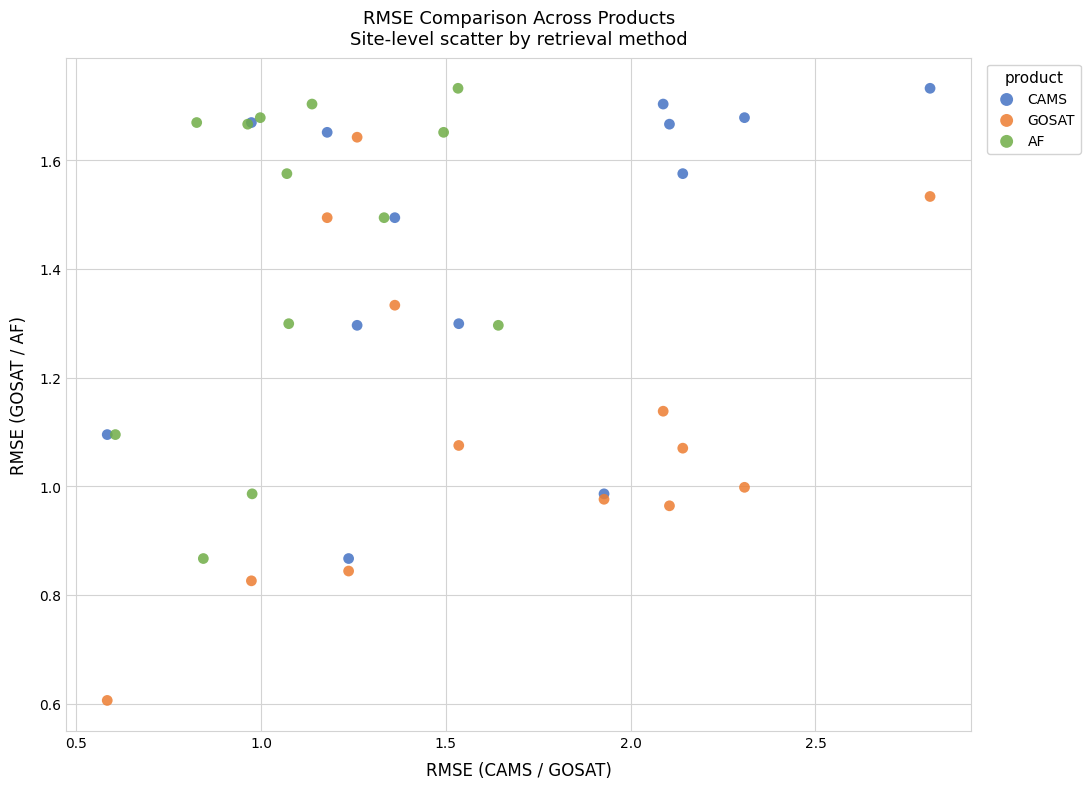

Which series reaches the minimum Y coordinate?

GOSAT